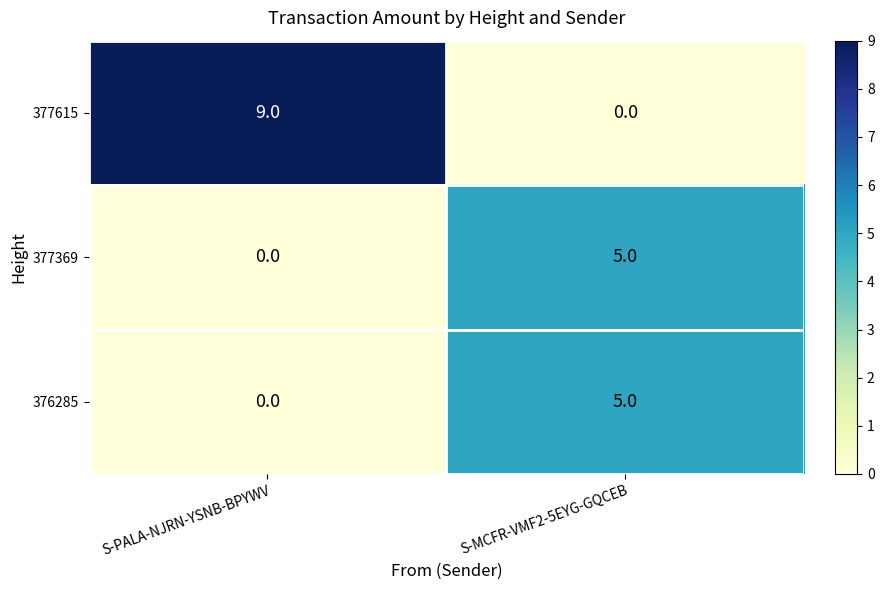

What is the maximum value for 376285?

5